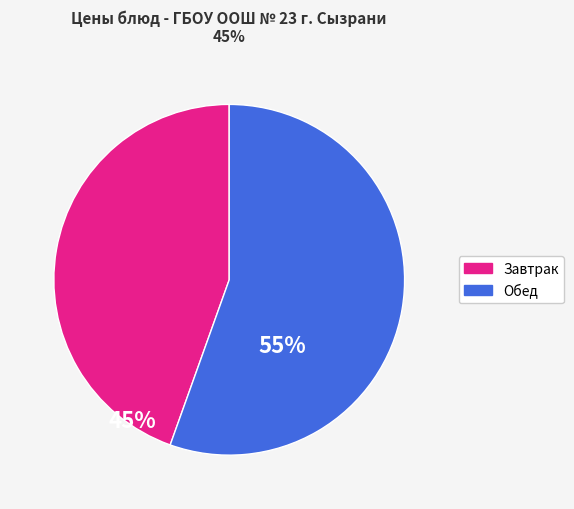

Is there a majority slice in this chart?

Yes